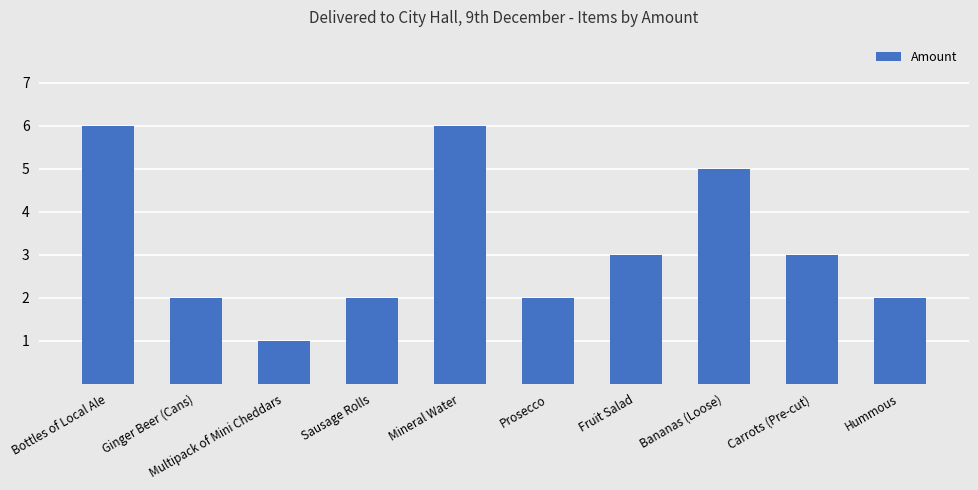

Which category has the lowest value across all series?

Multipack of Mini Cheddars